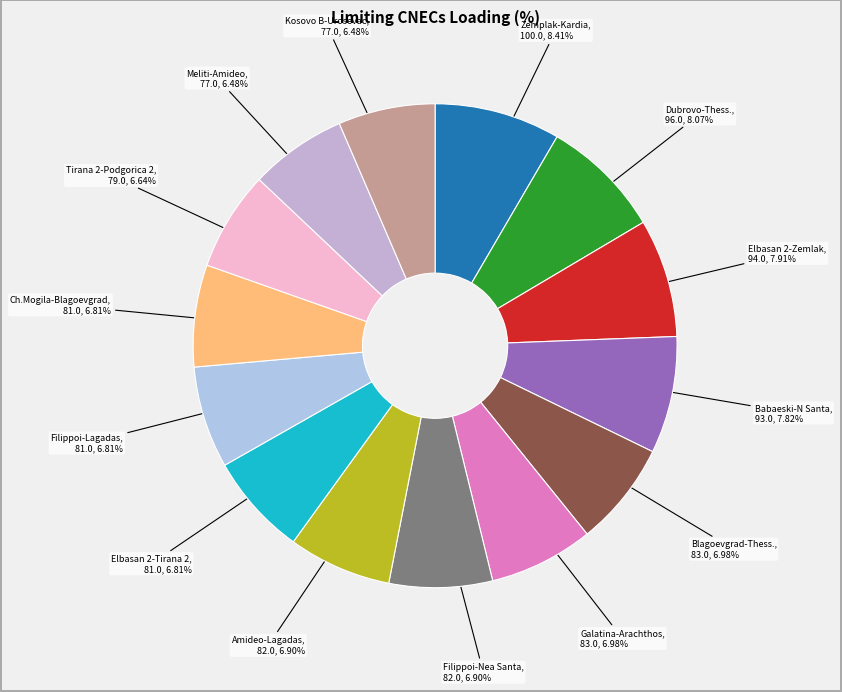

Is the sum of Meliti-Amideo, 77.0, 6.48% and Amideo-Lagadas, 82.0, 6.90% greater than half?

No